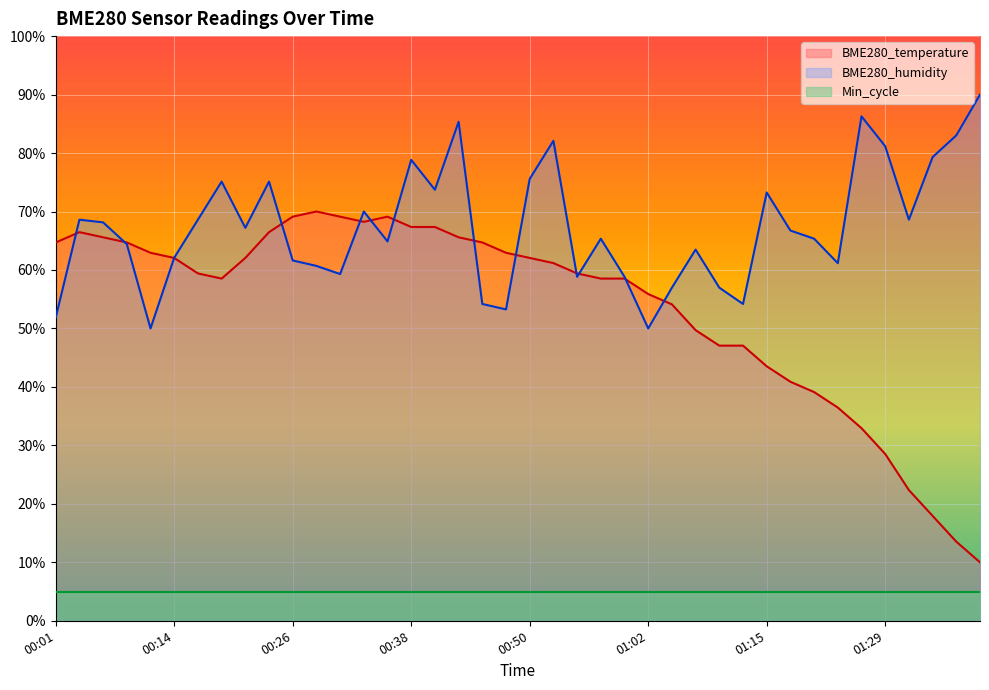

What is the difference between the BME280_humidity values at 00:57 and 00:40?

8.4